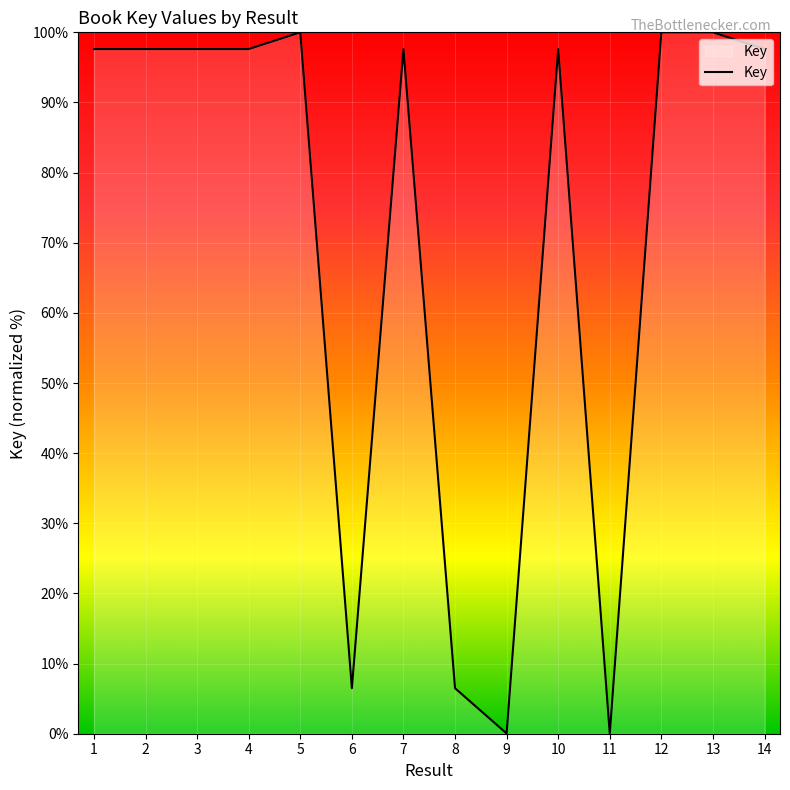

What is the greatest value displayed?

100.0